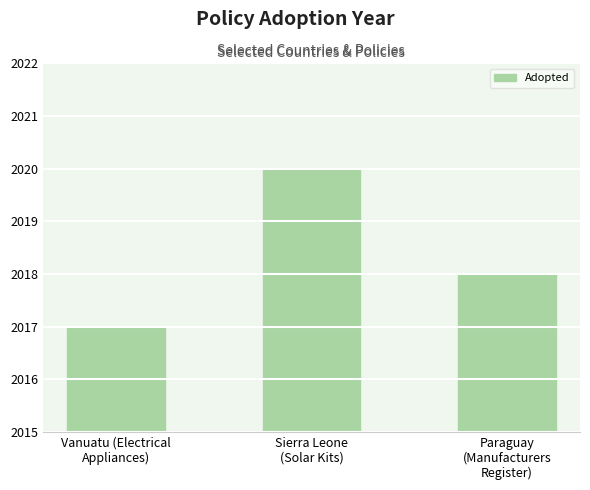

What is the difference between the maximum and second lowest values?

2